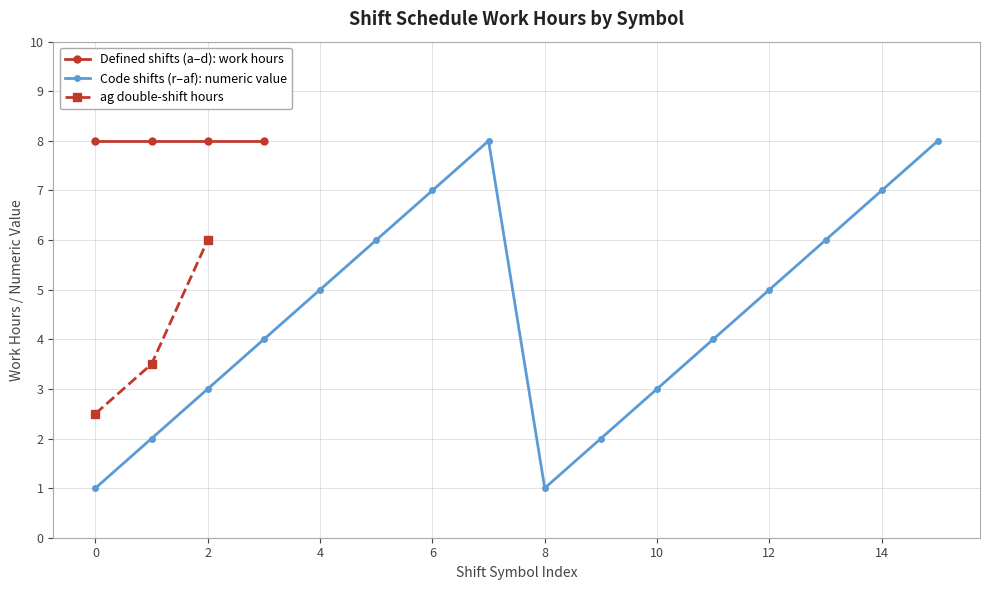

Is it true that Code shifts (r–af): numeric value equals 8 at 12?

False